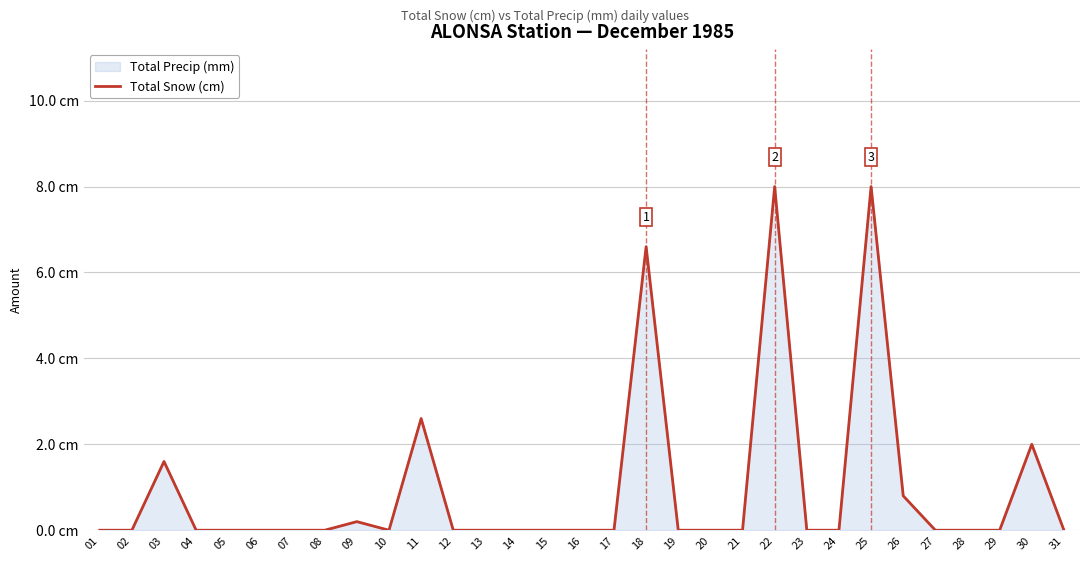

How many points are higher than both their immediate neighbors (excluding endpoints)?

7